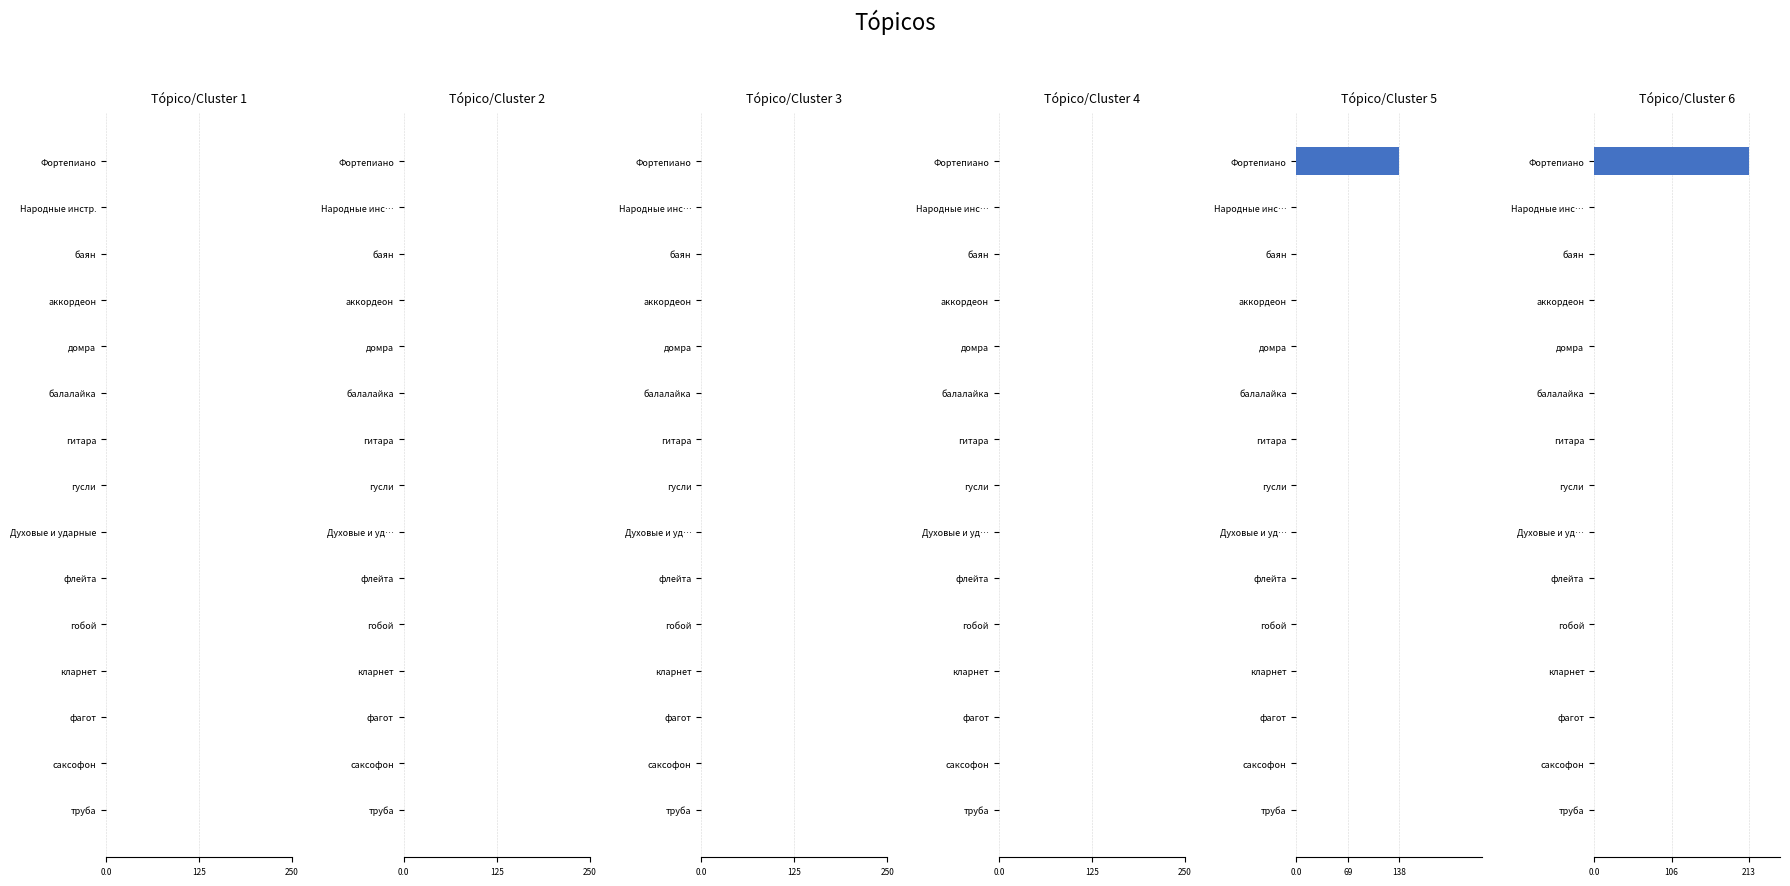

Rank the series by their maximum value, from highest to lowest.

Topico/Cluster 6, Topico/Cluster 5, Topico/Cluster 1, Topico/Cluster 2, Topico/Cluster 3, Topico/Cluster 4